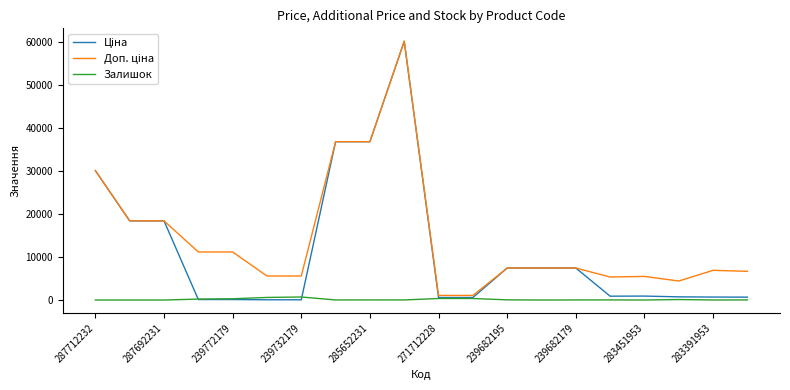

What is the maximum value shown in the chart?

60205.6